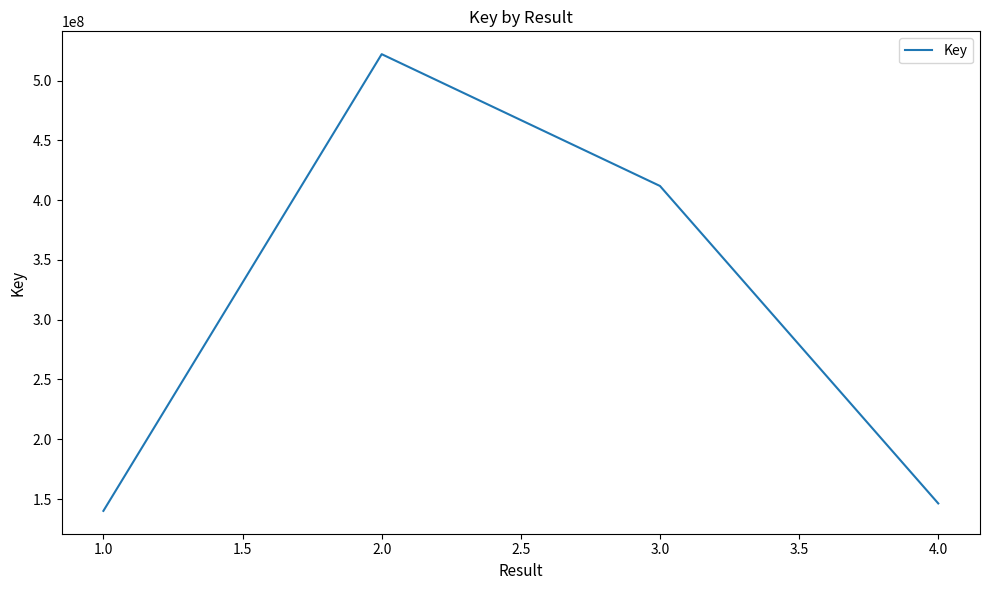

At which category does the chart reach its peak across all series?

2.0